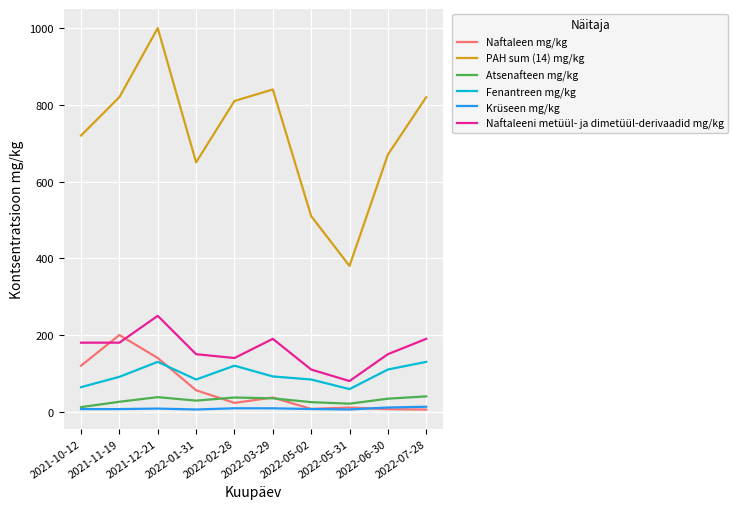

Count the number of categories in the chart.

10